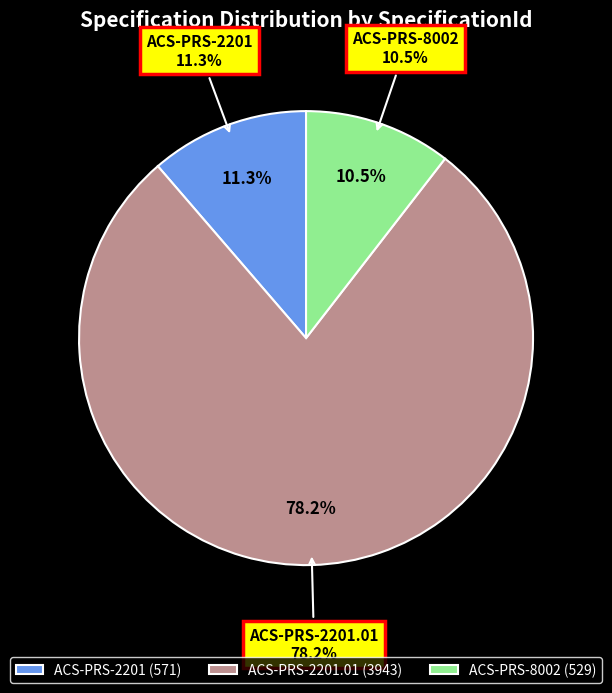

True or false: ACS-PRS-8002 accounts for 10% of the total.

True